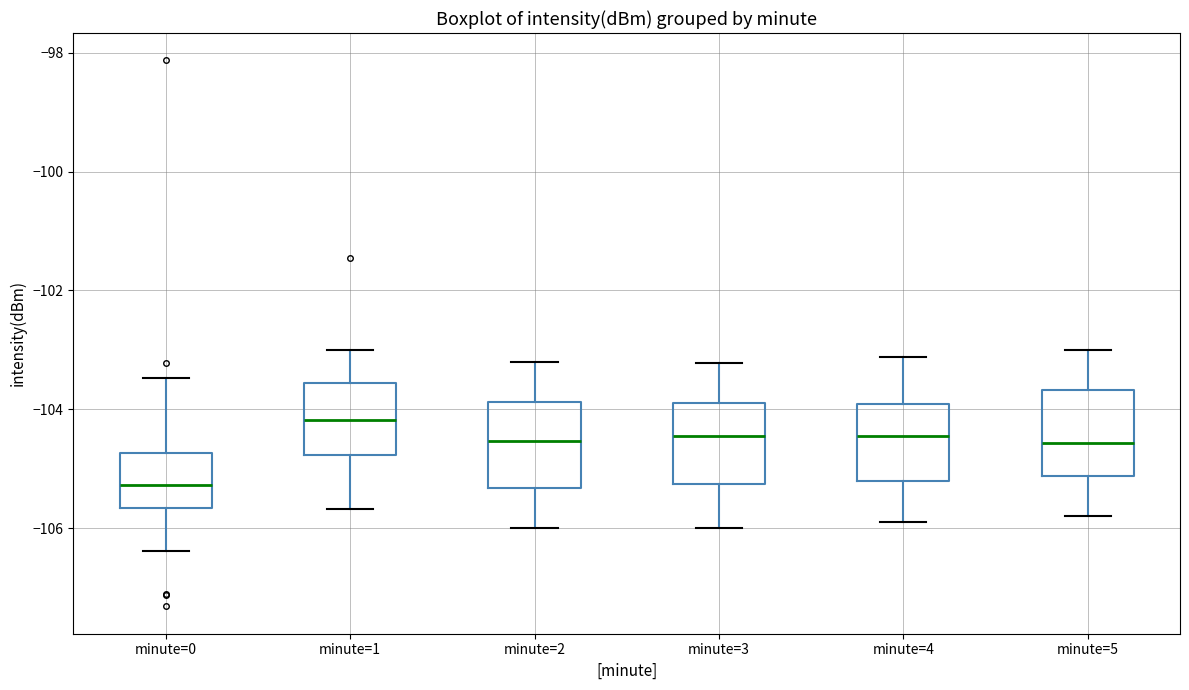

Reading left to right, transcribe this box plot: for each box, give where its median line is, the range the box spans, and where its two whiskers end, as read against the y-axis. The values are not printed on the chart, so give them approximately, as read against the axis.

minute=0: median -105.2, box -105.6 to -104.8, whiskers -106.4 to -103.4
minute=1: median -104.2, box -104.8 to -103.6, whiskers -105.6 to -103.0
minute=2: median -104.6, box -105.4 to -103.8, whiskers -106.0 to -103.2
minute=3: median -104.4, box -105.2 to -103.8, whiskers -106.0 to -103.2
minute=4: median -104.4, box -105.2 to -104.0, whiskers -106.0 to -103.2
minute=5: median -104.6, box -105.2 to -103.6, whiskers -105.8 to -103.0